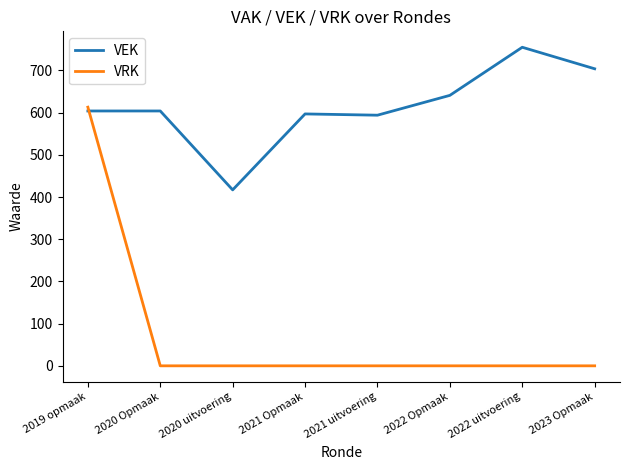

Between 2021 uitvoering and 2023 Opmaak, which series saw the biggest shift?

VEK